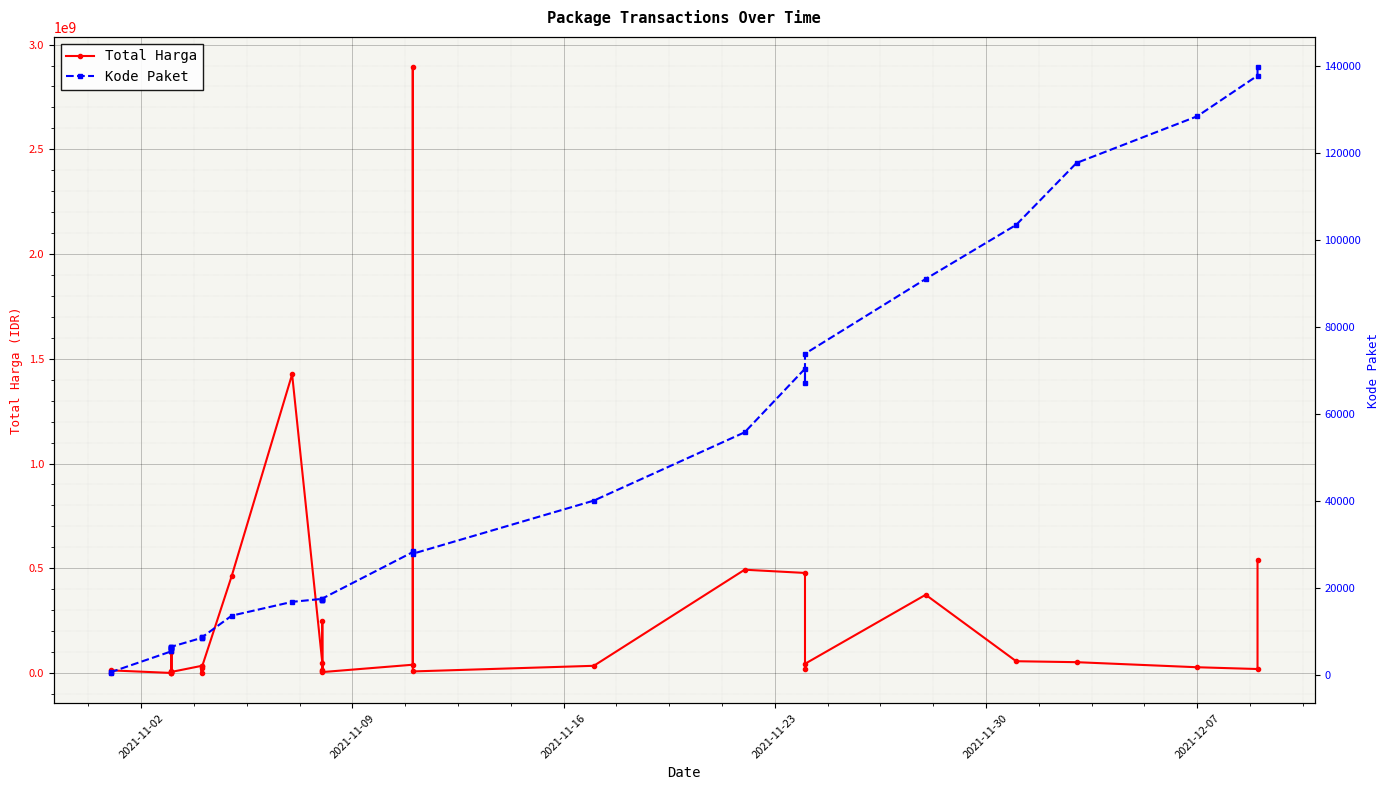

What is the highest value of the Total Harga series?

2892122000